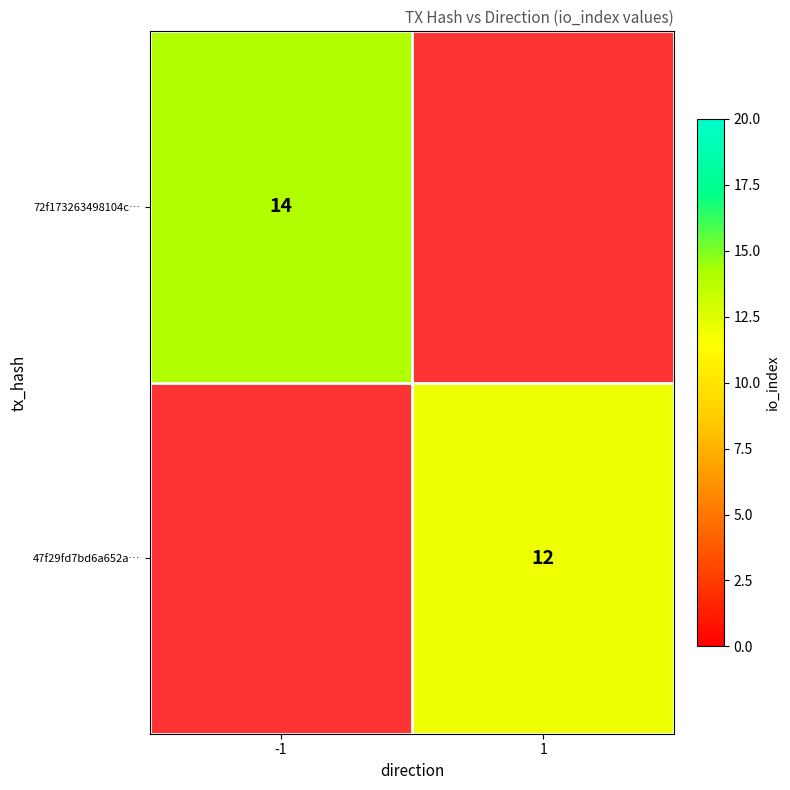

The 72f173263498104c… series shows 14 at -1. True or false?

True